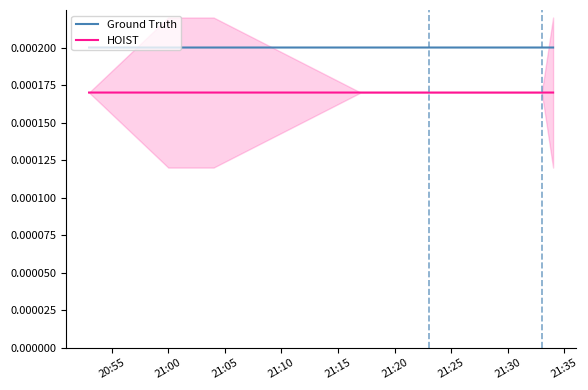

Count the Ground Truth values in the range 0 to 1.

7